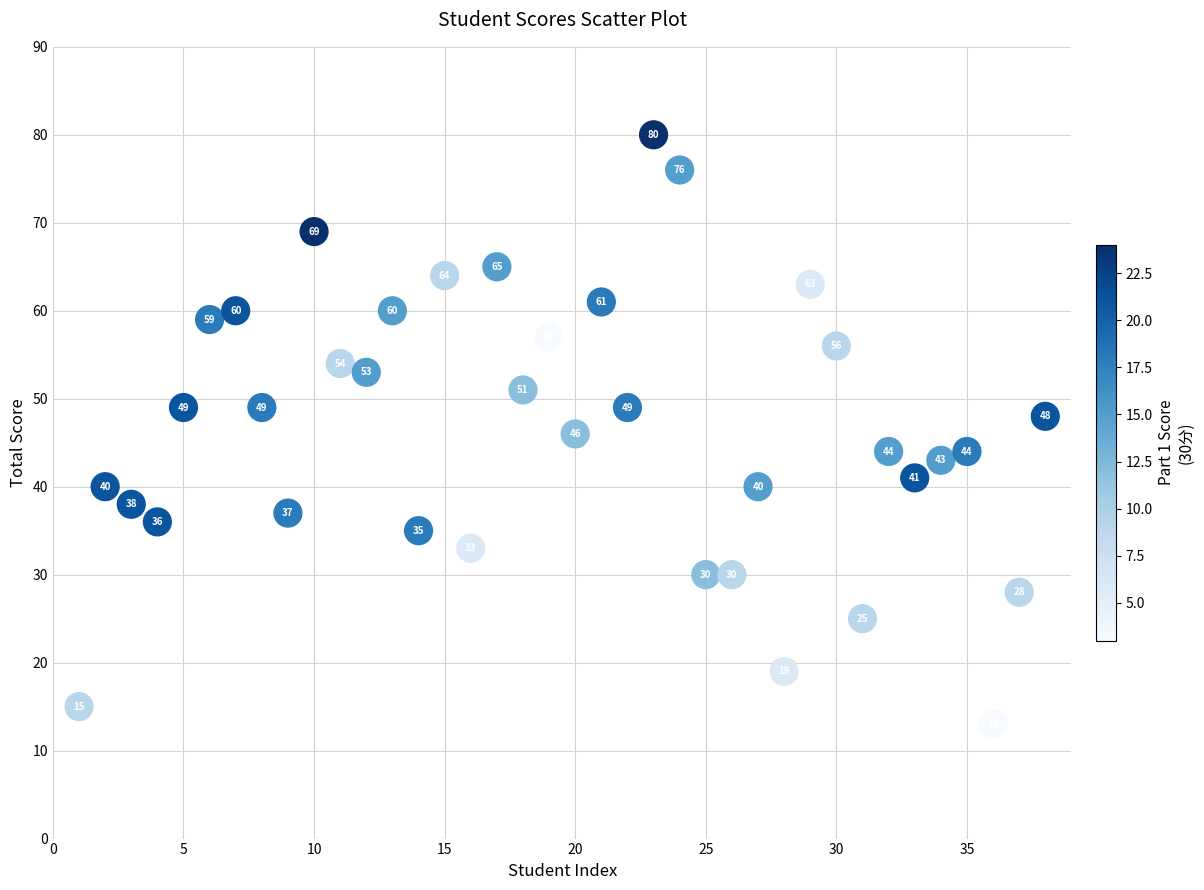

What is the range of X values (max minus min)?

37